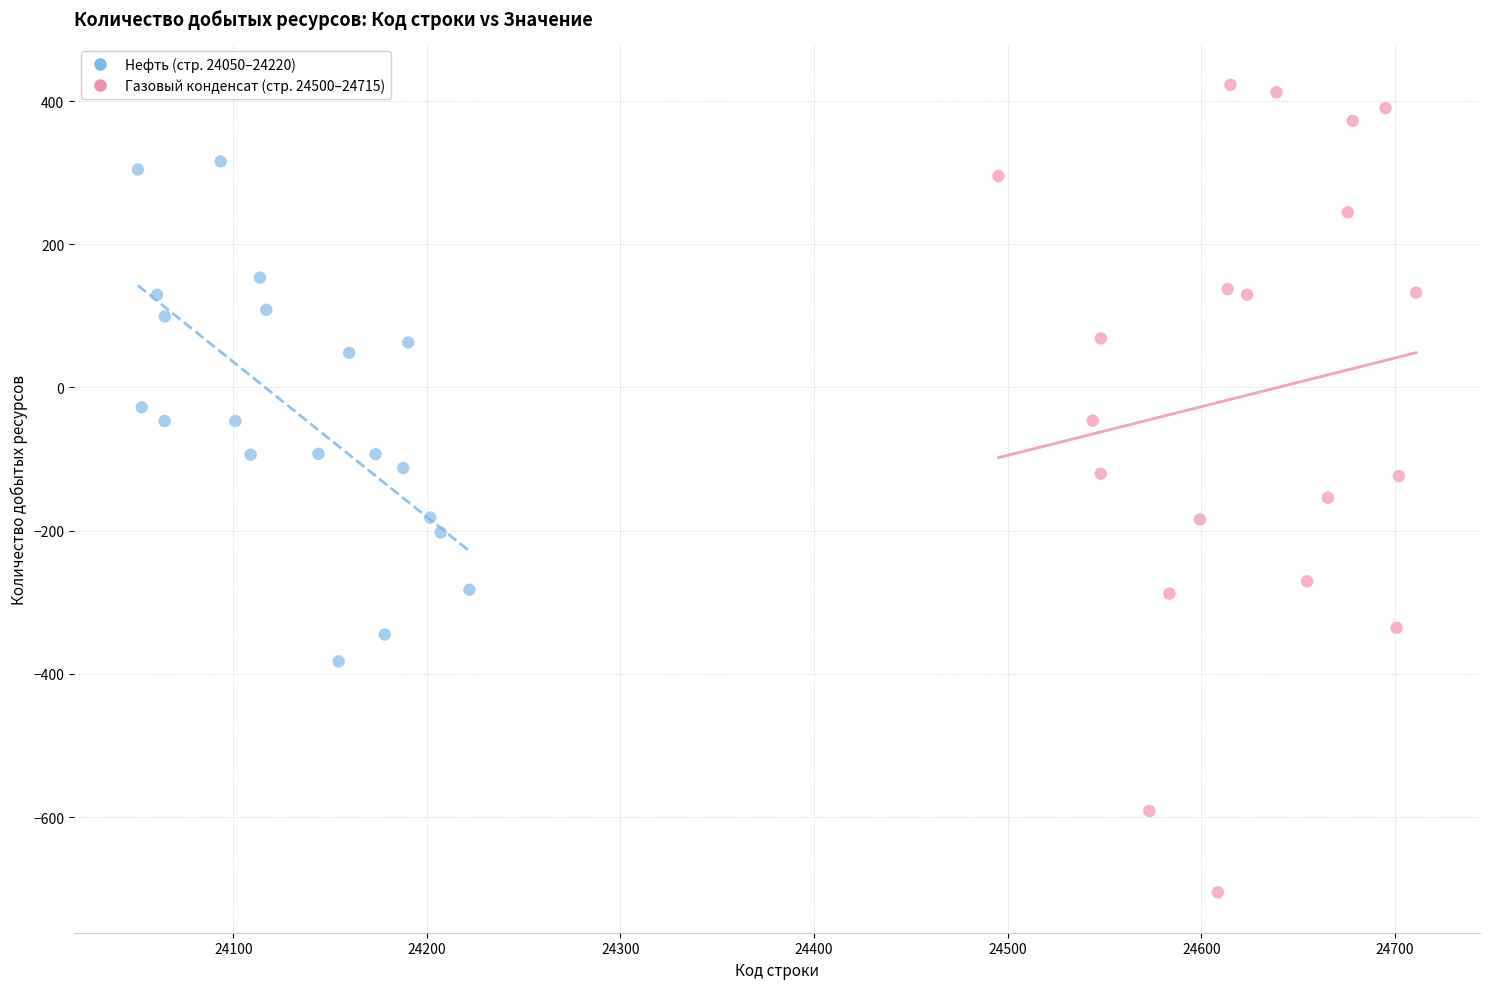

Which series has the largest Y range (max minus min)?

Газовый конденсат (стр. 24500–24715)